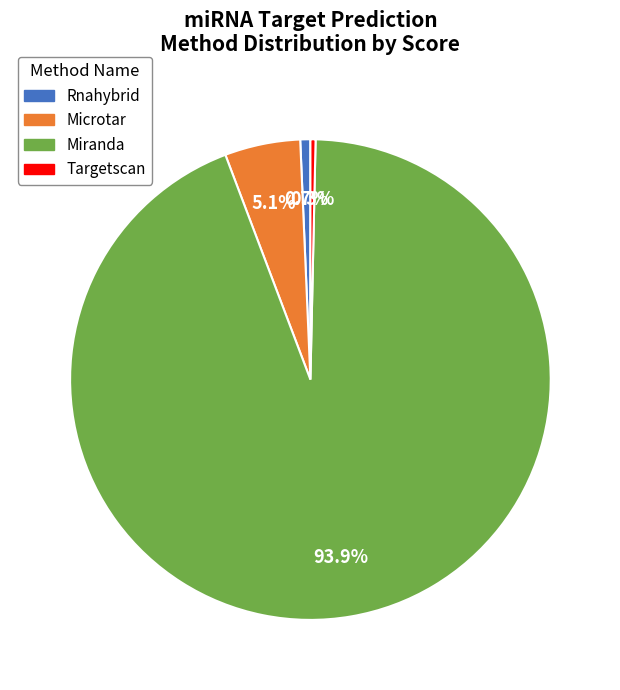

Which category accounts for the majority?

Miranda